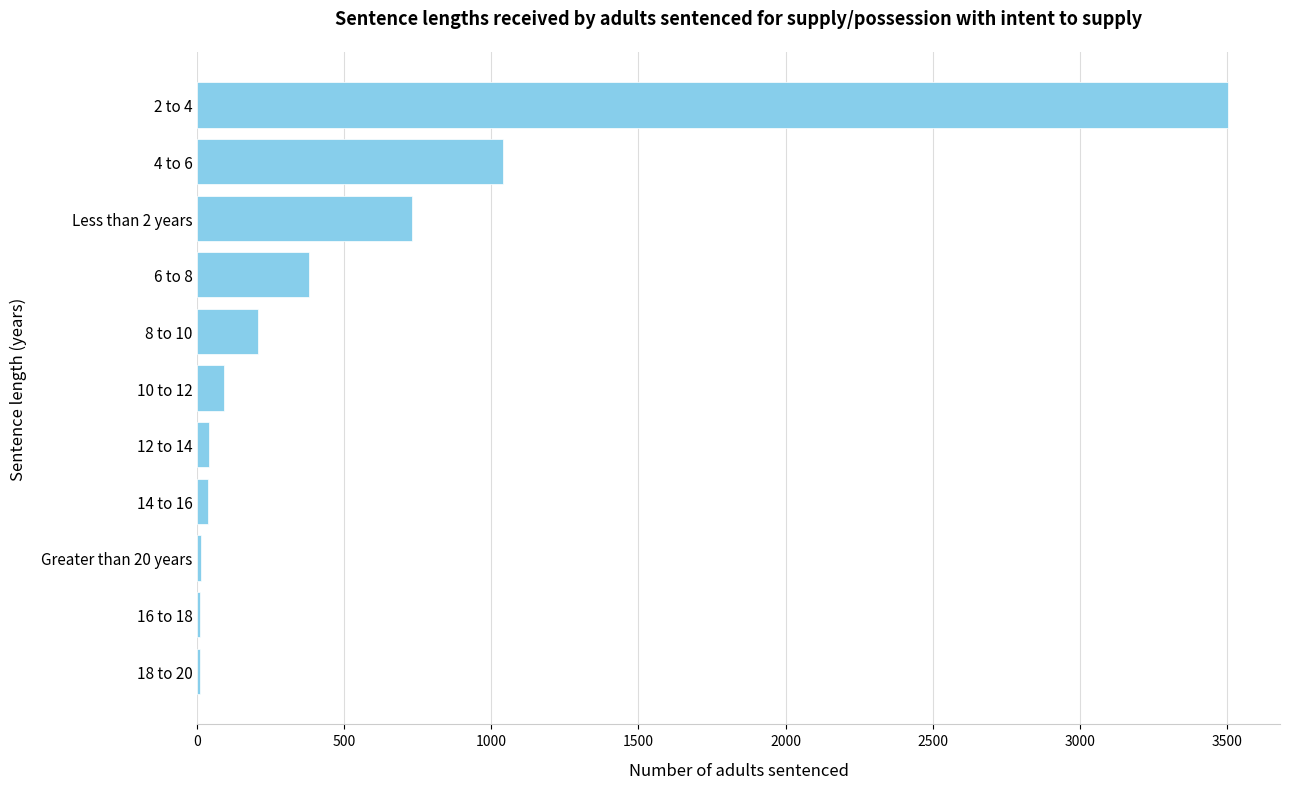

Does the chart contain stacked bars?

No